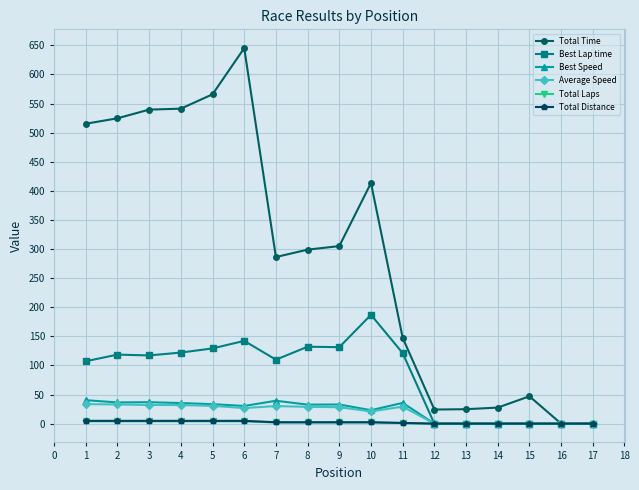

The value of Total Laps at 15 is 0.0. True or false?

True